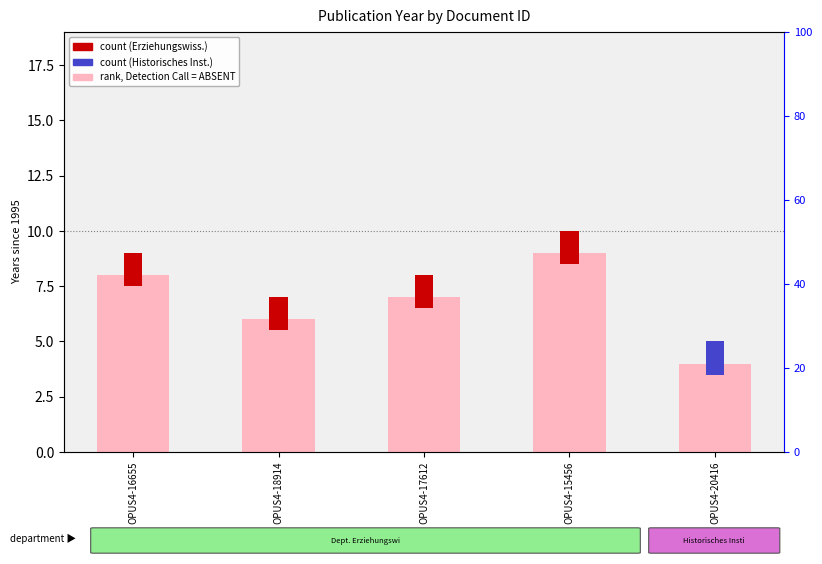

What is the maximum value shown in the chart?

9